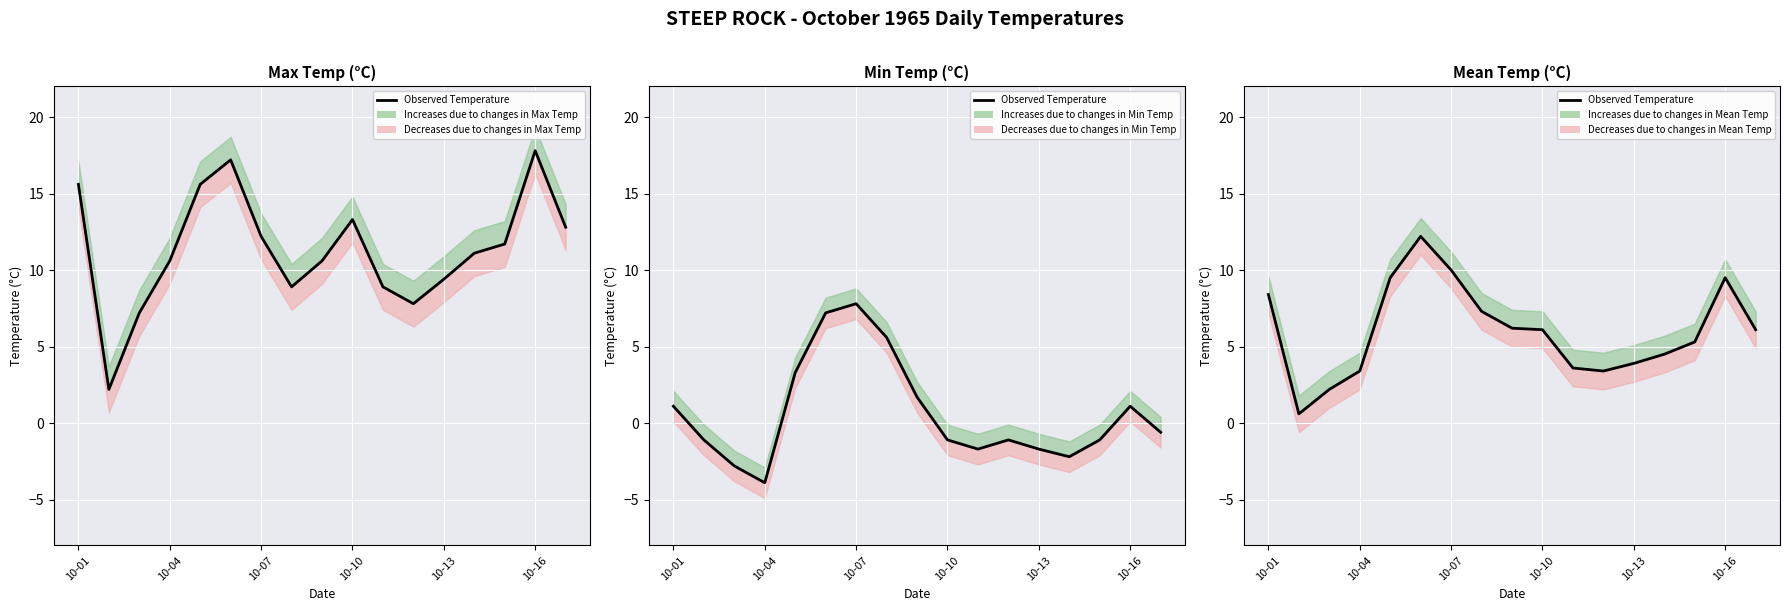

How many points are lower than both their immediate neighbors (excluding endpoints)?

2